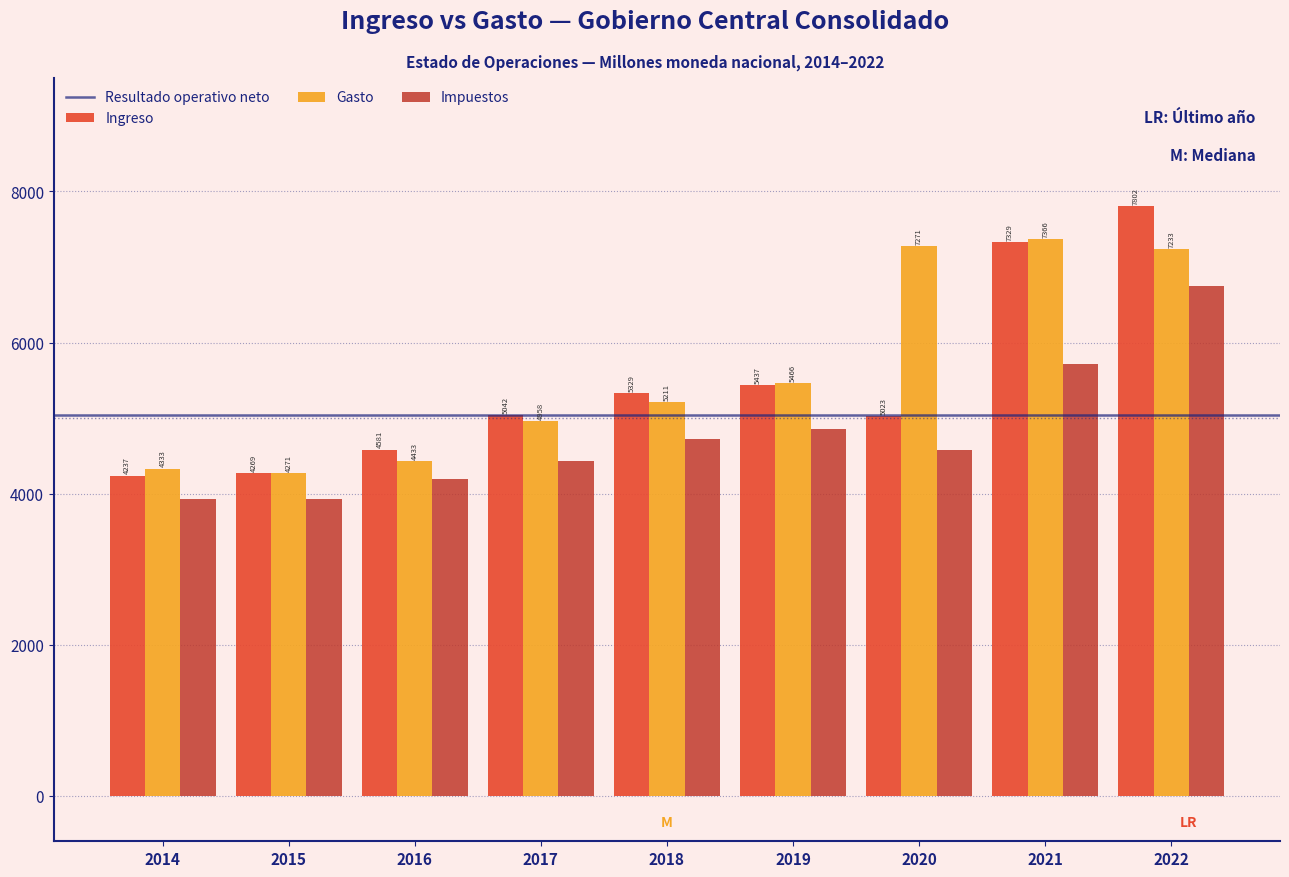

Between 2017 and 2021, which series saw the biggest shift?

Gasto